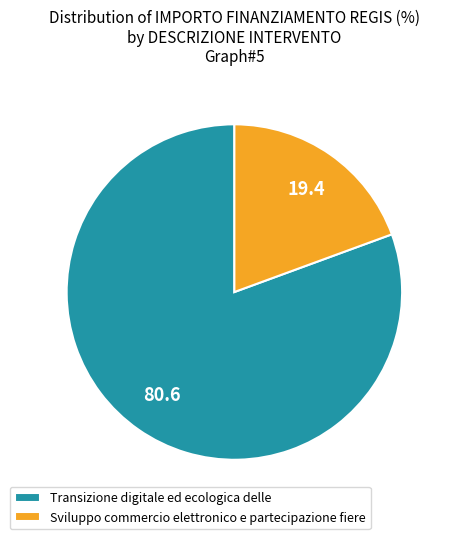

Approximately how many times larger is the value at Transizione digitale ed ecologica delle compared to Sviluppo commercio elettronico e partecipazione fiere?

4.2